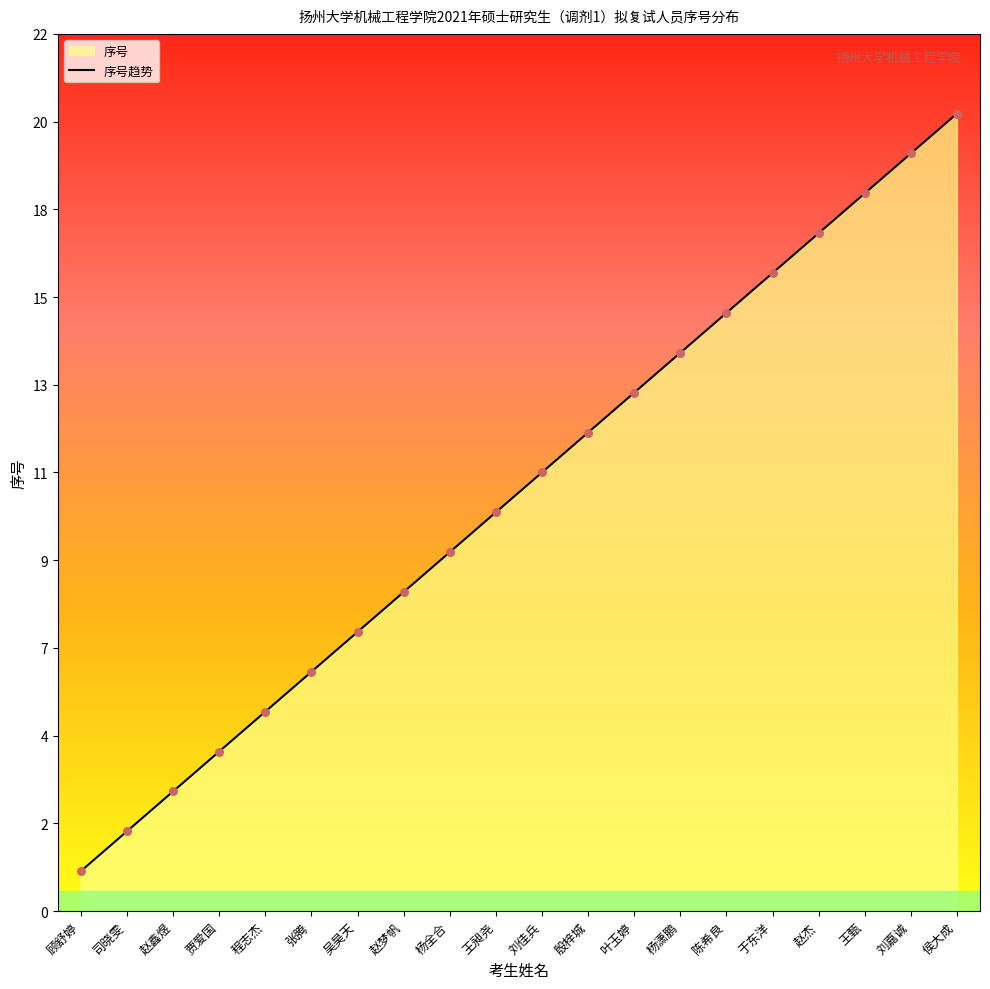

Between 刘佳兵 and 王昶尧, which is larger?

刘佳兵